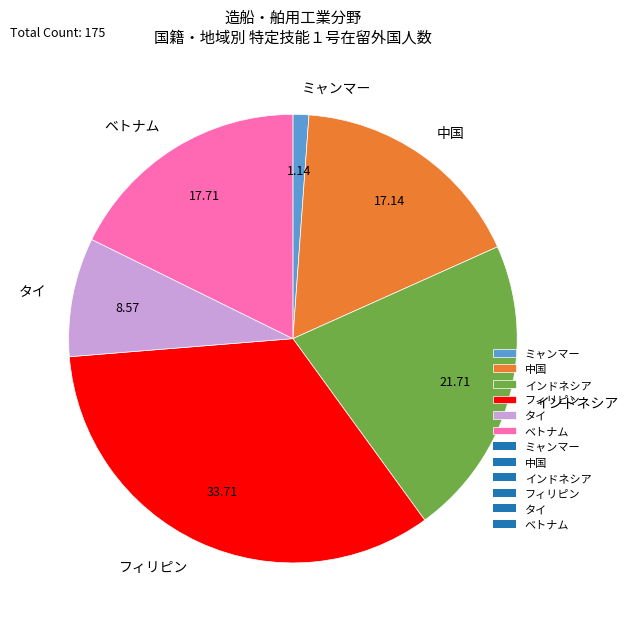

The ベトナム slice represents 6% of the pie. True or false?

False